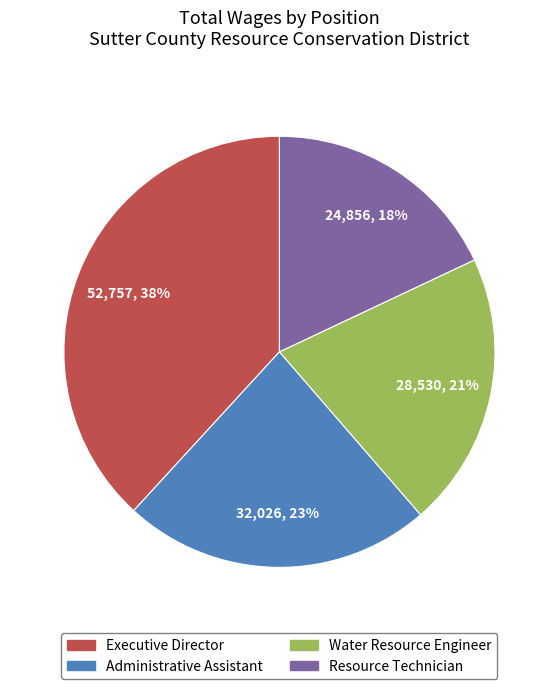

To the nearest percent, what is the difference between the largest and smallest slice percentages?

20%